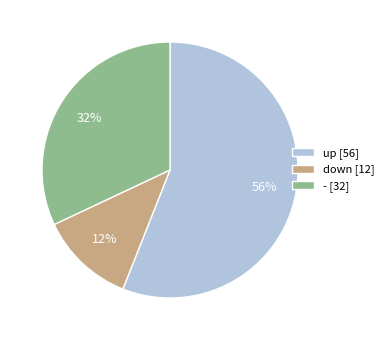

Do down and - together represent more than half of the pie?

No